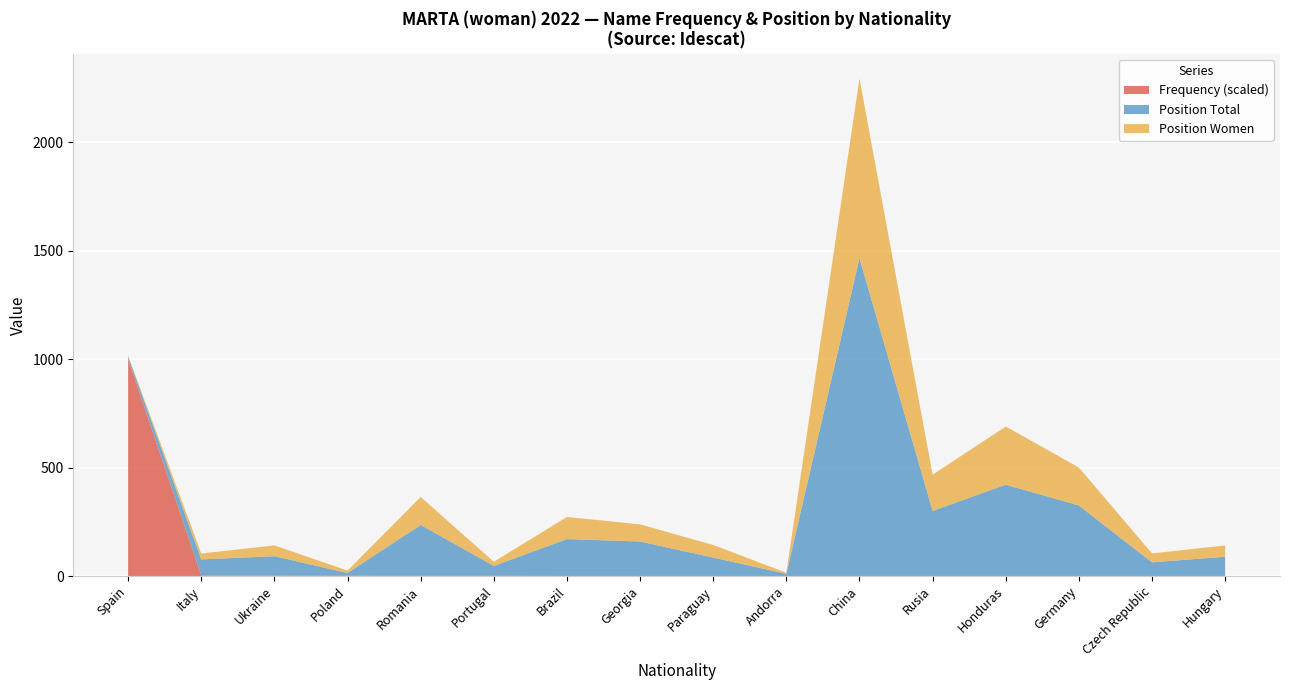

Reading left to right, what are all the values shown in this chart?

Spain: Spain=52551	Italy=145	Ukraine=69	Poland=53	Romania=33	Portugal=32	Brazil=17	Georgia=13	Paraguay=13	Andorra=8	China=7	Rusia=7	Honduras=7	Germany=7	Czech Republic=6	Hungary=4
Frequency: Spain=52551	Italy=145	Ukraine=69	Poland=53	Romania=33	Portugal=32	Brazil=17	Georgia=13	Paraguay=13	Andorra=8	China=7	Rusia=7	Honduras=7	Germany=7	Czech Republic=6	Hungary=4
Position Total: Spain=12	Italy=74	Ukraine=90	Poland=13	Romania=235	Portugal=46	Brazil=170	Georgia=159	Paraguay=85	Andorra=10	China=1465	Rusia=300	Honduras=421	Germany=325	Czech Republic=63	Hungary=89
Position Women: Spain=4	Italy=27	Ukraine=50	Poland=11	Romania=129	Portugal=19	Brazil=102	Georgia=79	Paraguay=58	Andorra=5	China=828	Rusia=167	Honduras=268	Germany=175	Czech Republic=41	Hungary=52